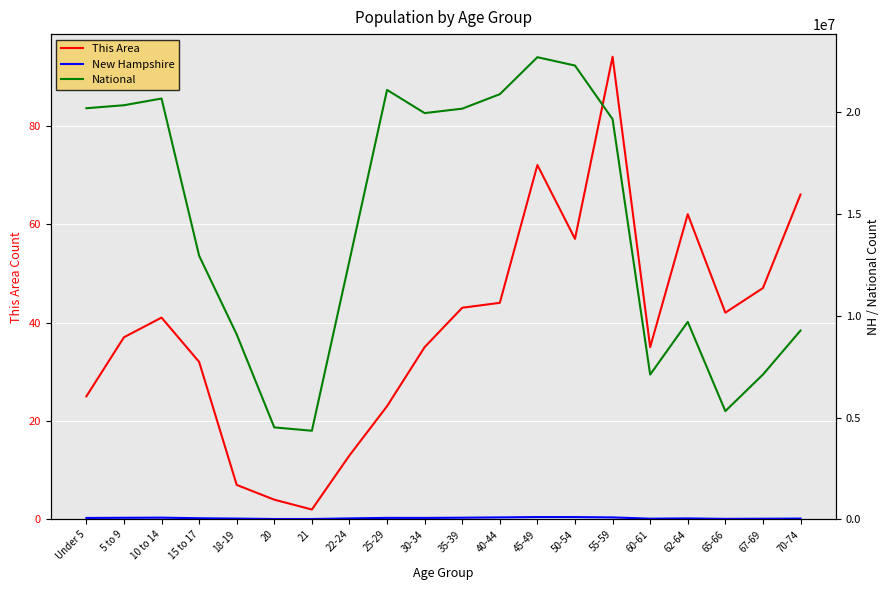

Between Under 5 and 25-29, which series saw the biggest shift?

National